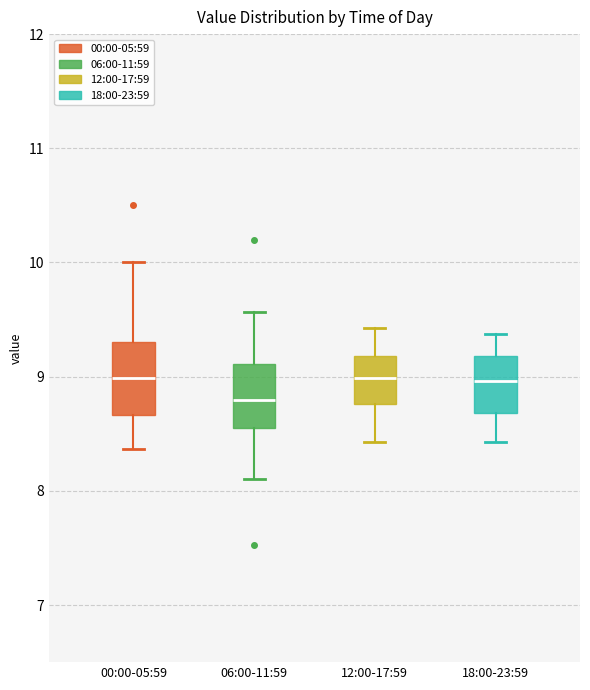

Reading left to right, transcribe this box plot: for each box, give where its median line is, the range the box spans, and where its two whiskers end, as read against the y-axis. The values are not printed on the chart, so give them approximately, as read against the axis.

00:00-05:59: median 9.0, box 8.7 to 9.3, whiskers 8.4 to 10.0
06:00-11:59: median 8.8, box 8.6 to 9.1, whiskers 8.1 to 9.6
12:00-17:59: median 9.0, box 8.8 to 9.2, whiskers 8.4 to 9.4
18:00-23:59: median 9.0, box 8.7 to 9.2, whiskers 8.4 to 9.4